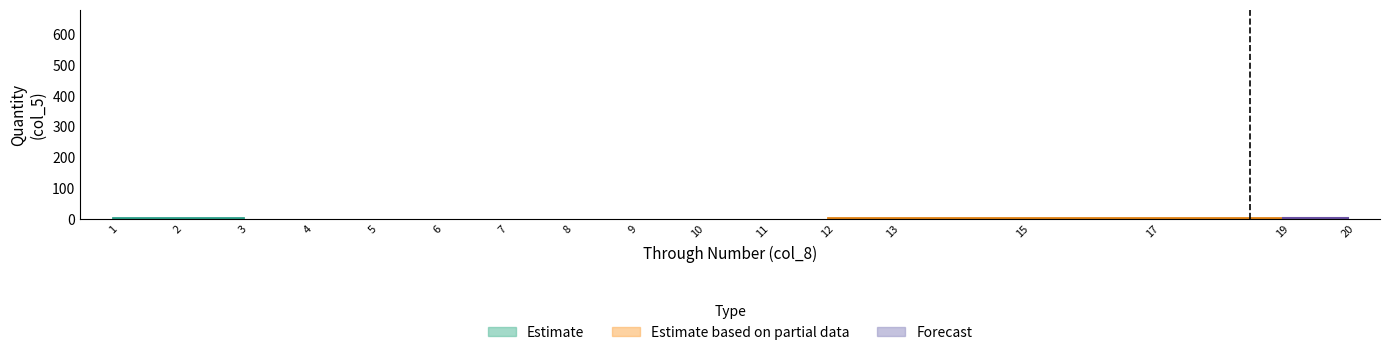

What is the difference between the maximum and second lowest values in the Forecast series?

1